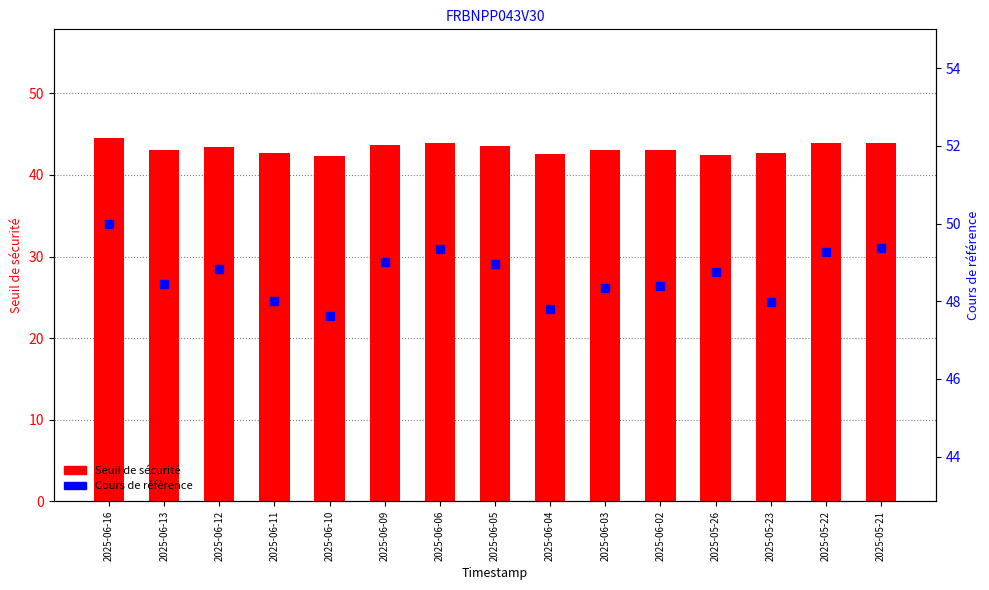

At which category is the sum across all series the highest?

2025-06-16